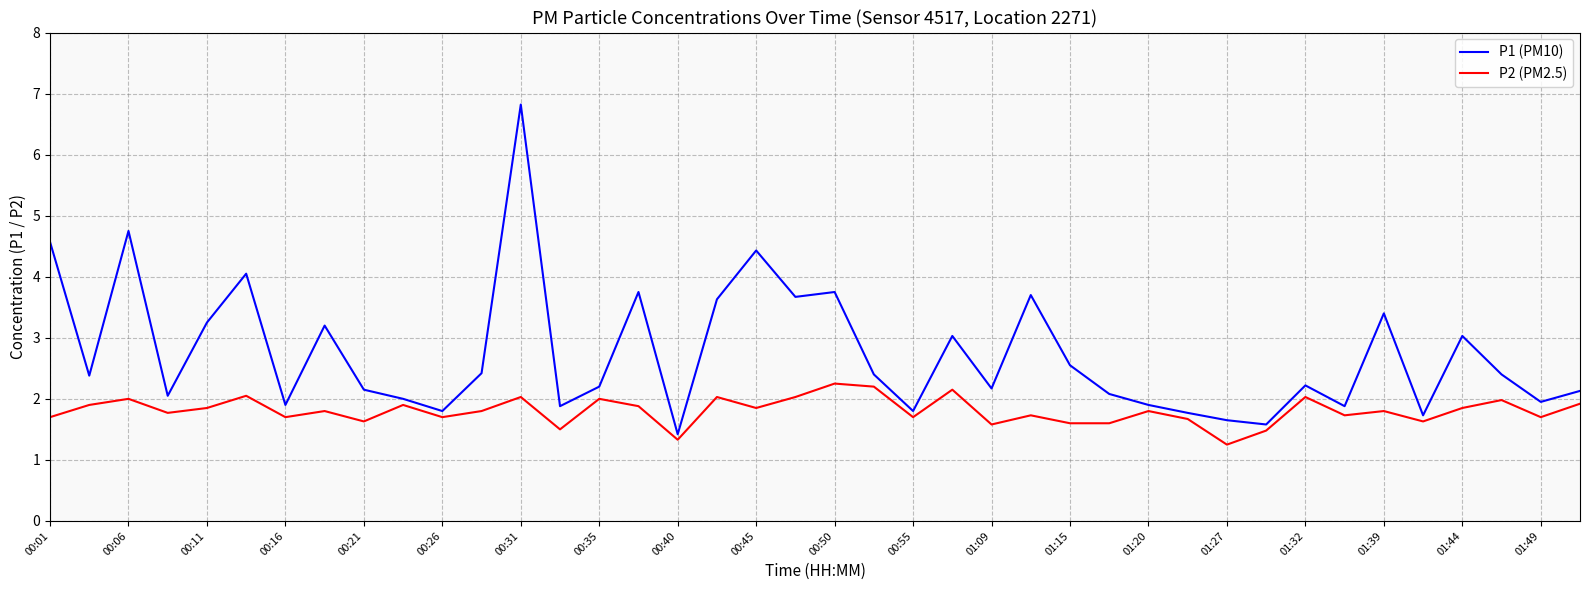

List the series in order of their peak value, highest first.

P1 (PM10), P2 (PM2.5)